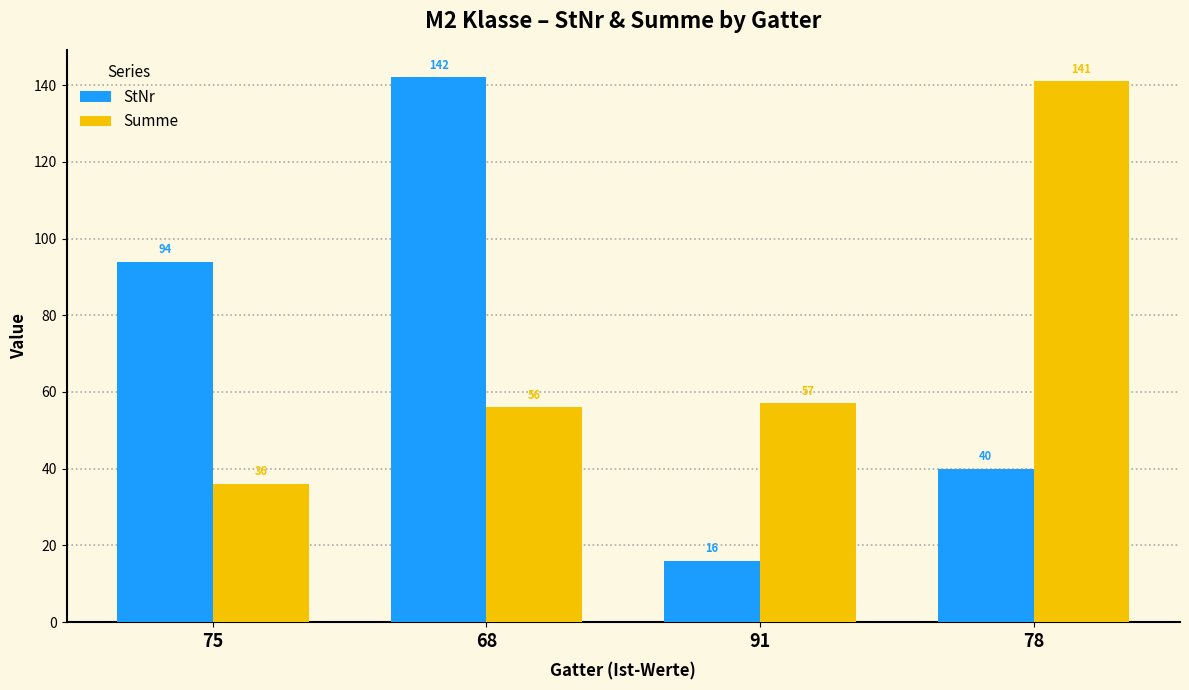

What is the sum of all Summe values?

290